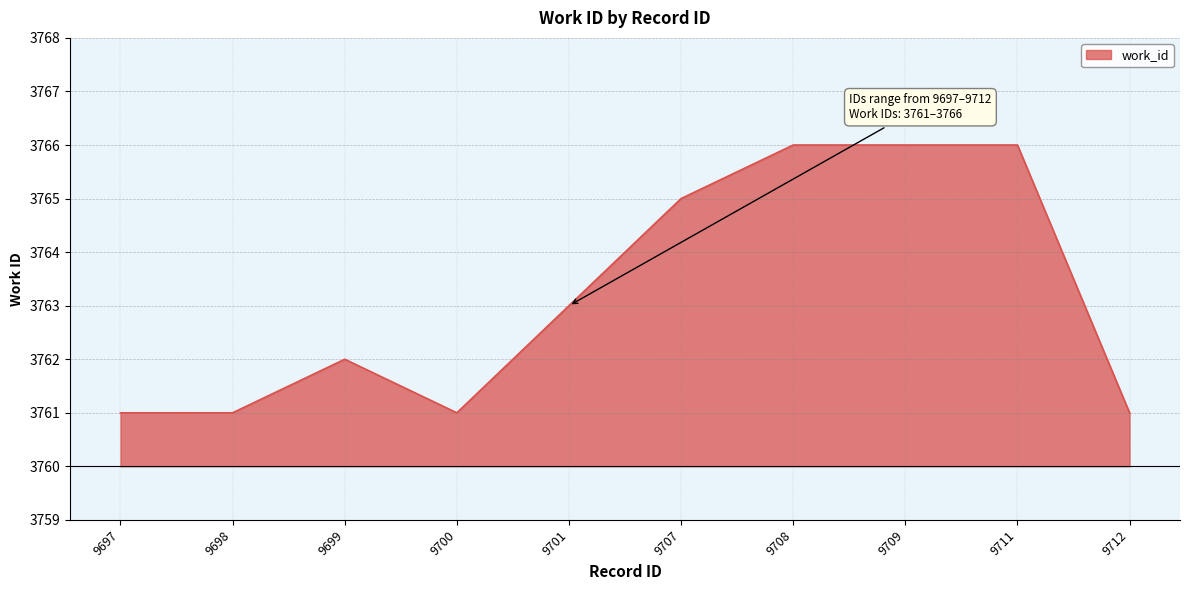

How many lines are shown in the chart?

1